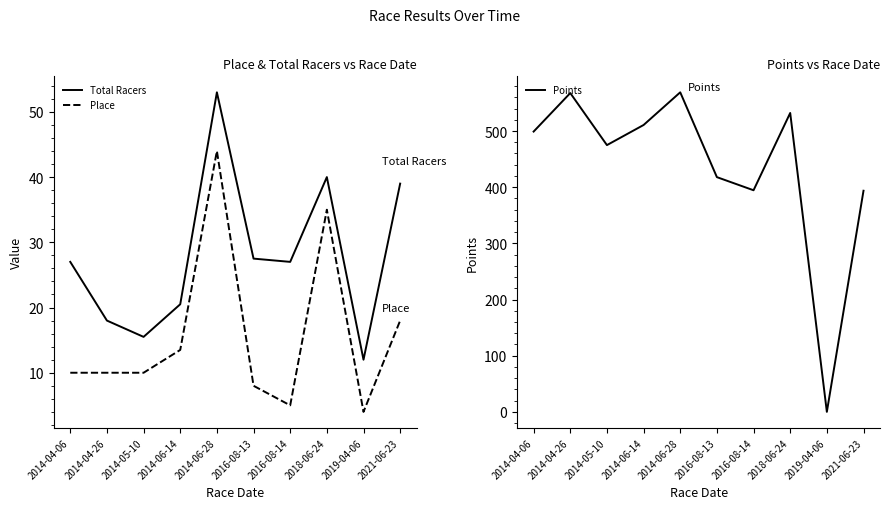

Is the value of Points at 2018-06-24 greater than the value of Place at 2018-06-24?

Yes